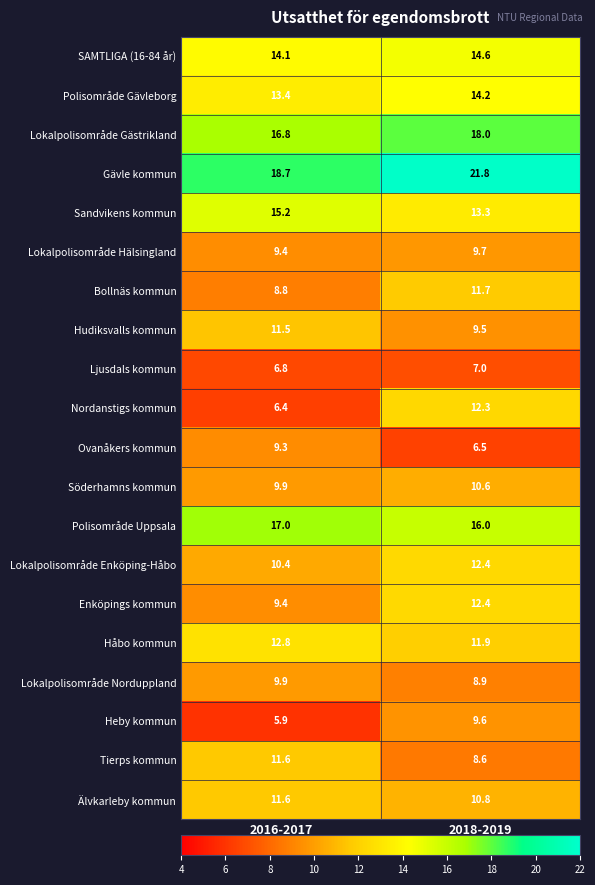

Count the number of data series in this chart.

20